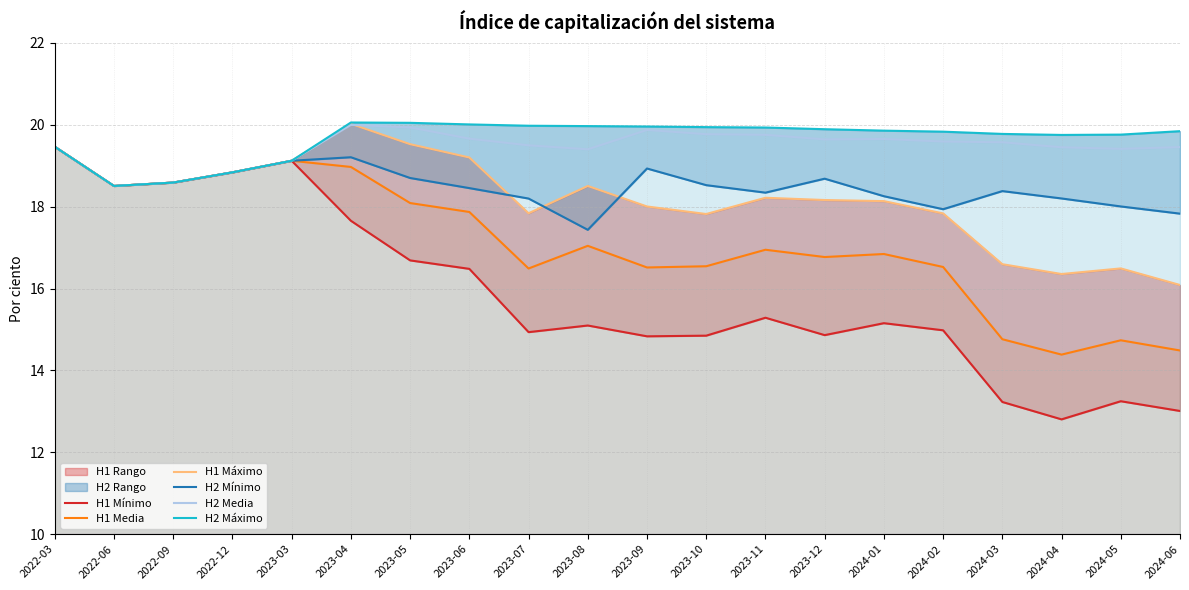

Which label corresponds to the smallest value in the chart?

2024-04